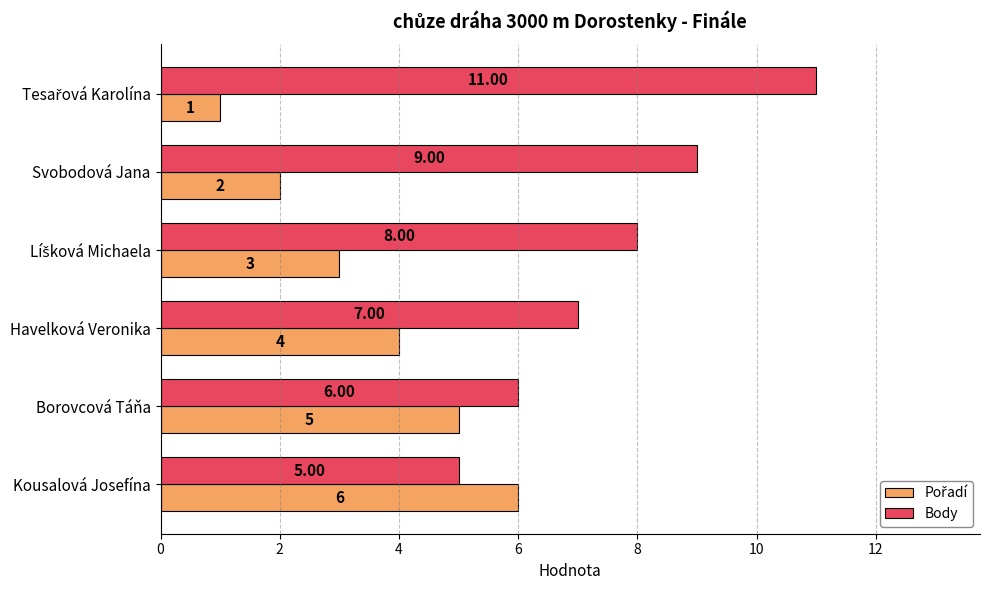

What is the difference between the second highest and minimum values in the Body series?

4